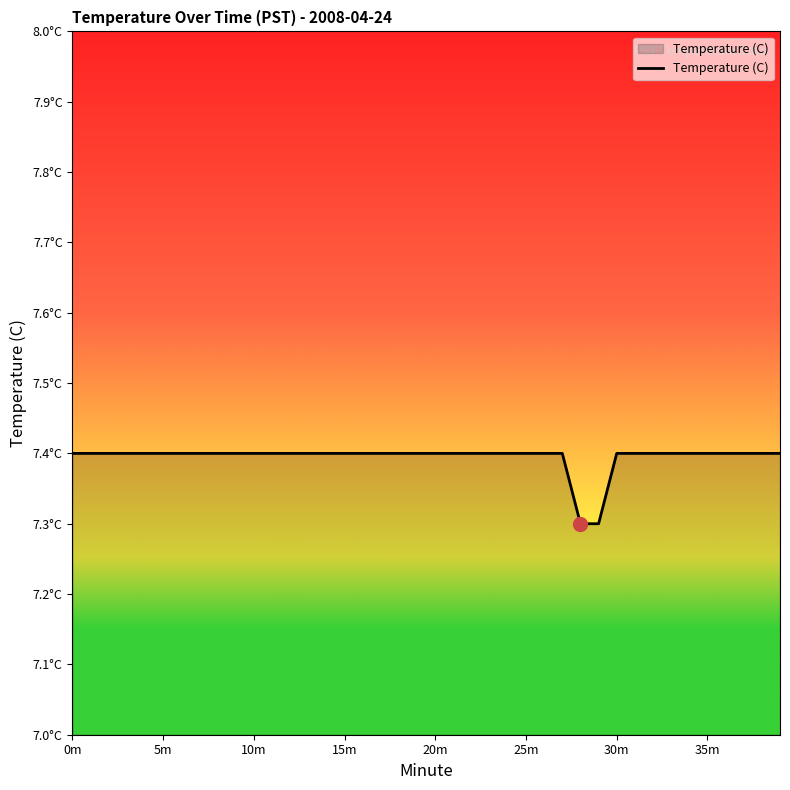

Does the chart have visible grid lines?

No